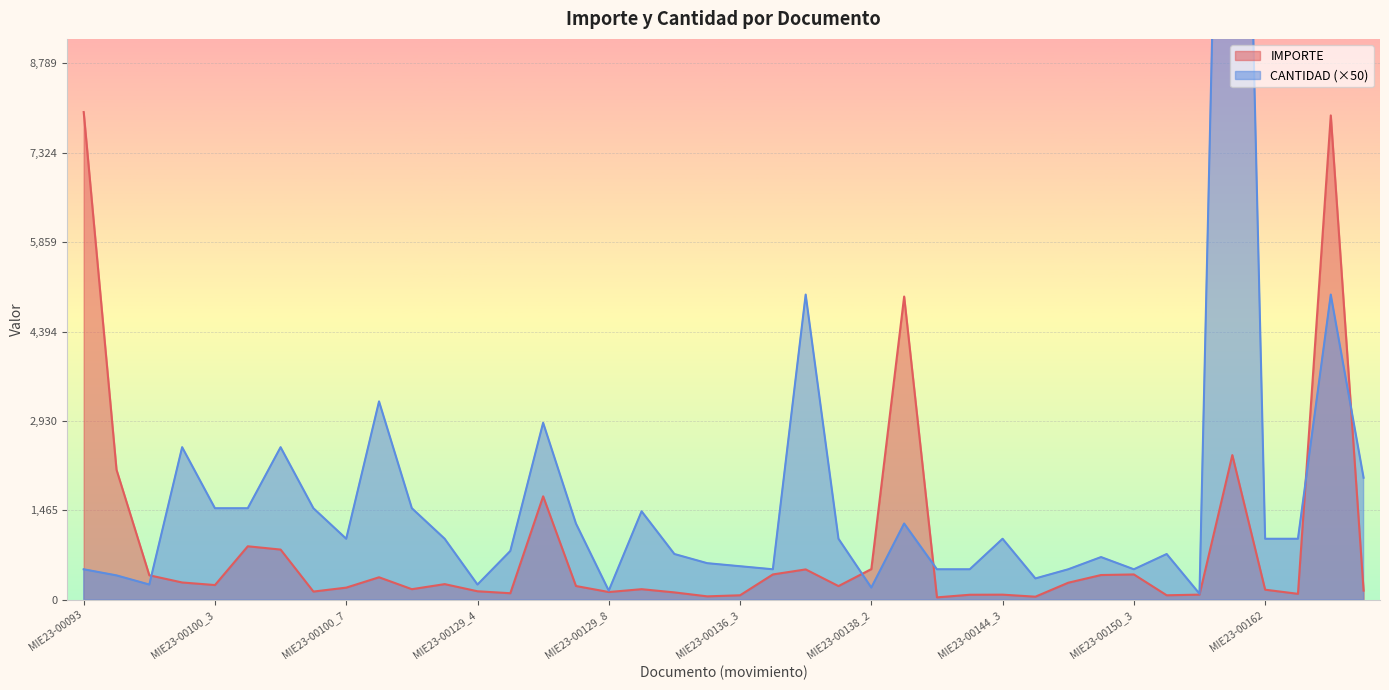

Read the IMPORTE value at MIE23-00136_1.

121.5